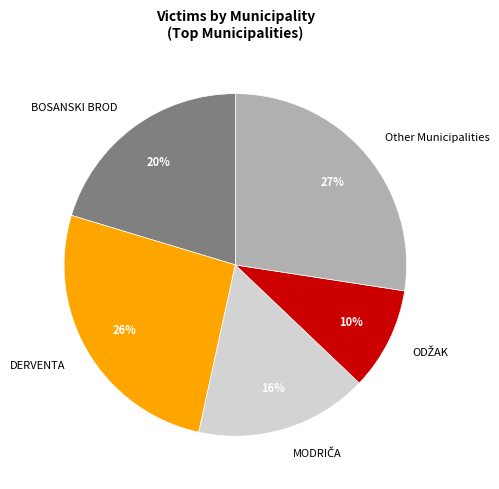

What is the largest slice in the pie chart?

Other Municipalities